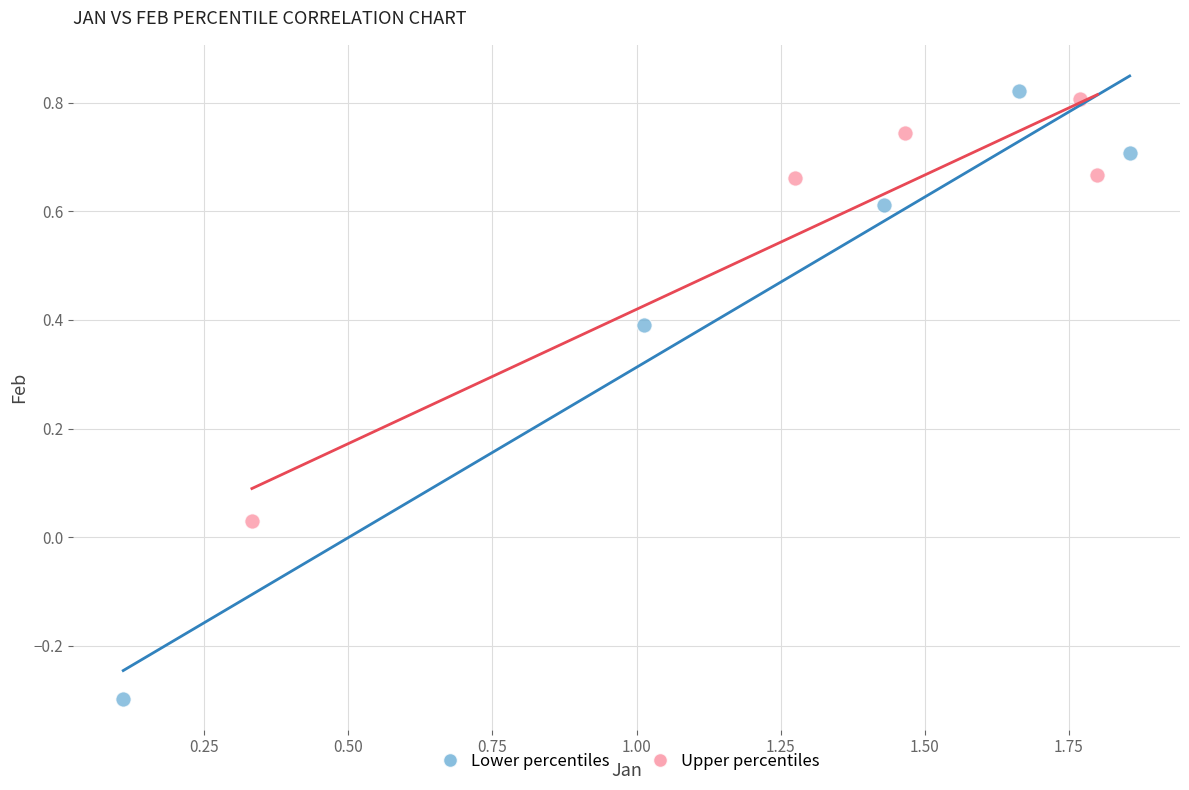

Which series contains the lowest Y value?

Lower percentiles